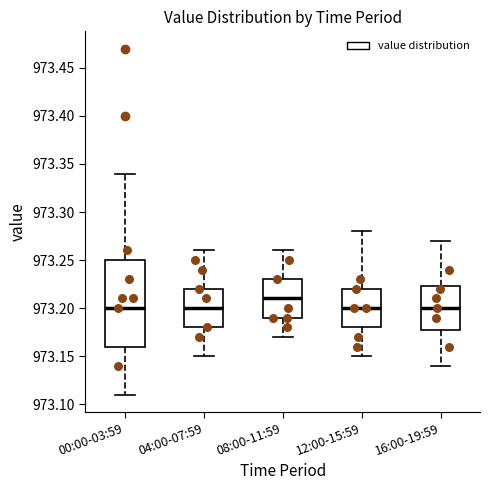

Reading left to right, read every box against the y-axis: the position of its median line, the range the box covers, and the ends of its whiskers. The values are not printed on the chart, so give them approximately, as read against the axis.

00:00-03:59: median 973.200, box 973.160 to 973.250, whiskers 973.110 to 973.340
04:00-07:59: median 973.200, box 973.180 to 973.220, whiskers 973.150 to 973.260
08:00-11:59: median 973.210, box 973.190 to 973.230, whiskers 973.170 to 973.260
12:00-15:59: median 973.200, box 973.180 to 973.220, whiskers 973.150 to 973.280
16:00-19:59: median 973.200, box 973.180 to 973.225, whiskers 973.140 to 973.270